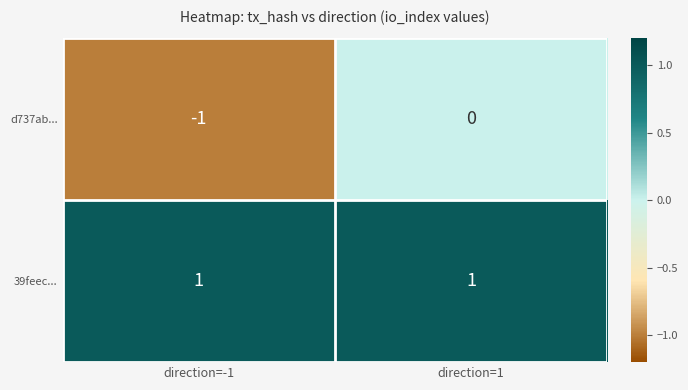

At which category is the sum across all series the highest?

direction=1